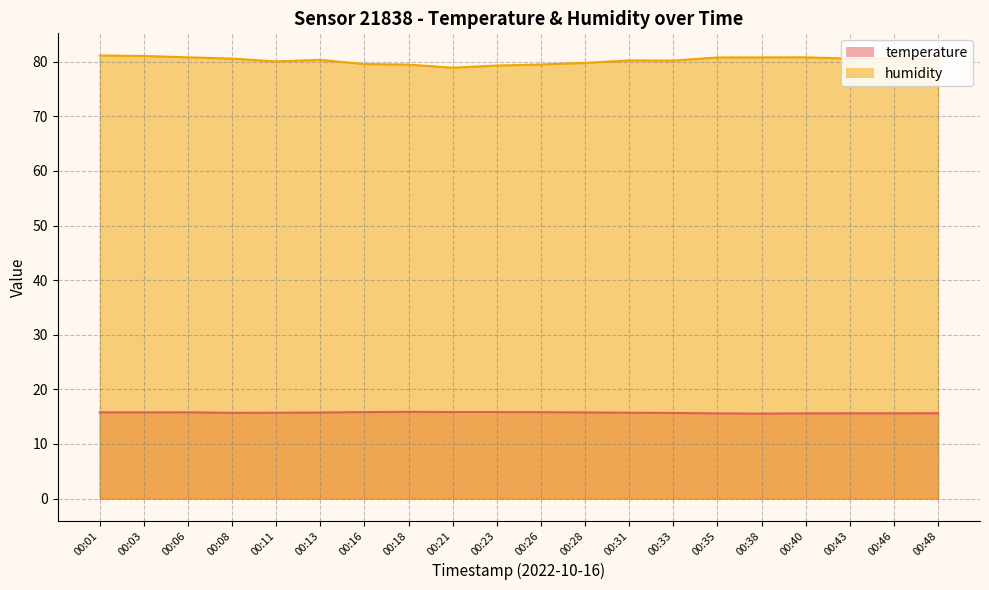

True or false: humidity and temperature intersect in this chart.

False